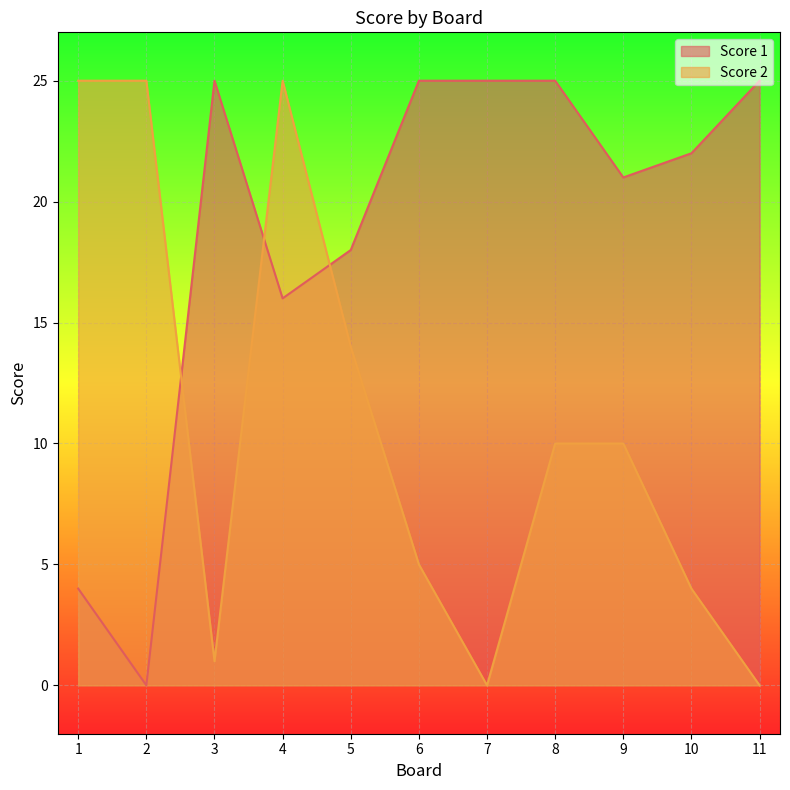

List the series in order of their peak value, lowest first.

Score 1, Score 2